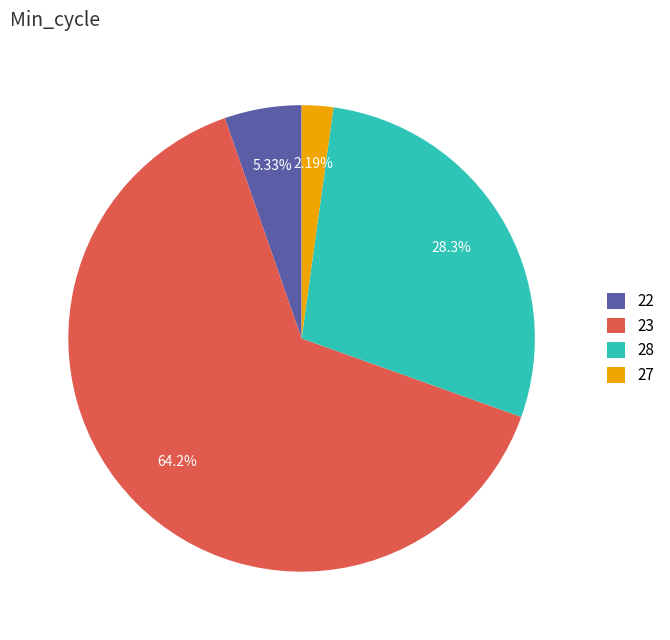

To the nearest percent, what is the difference between the largest and smallest slice percentages?

62%